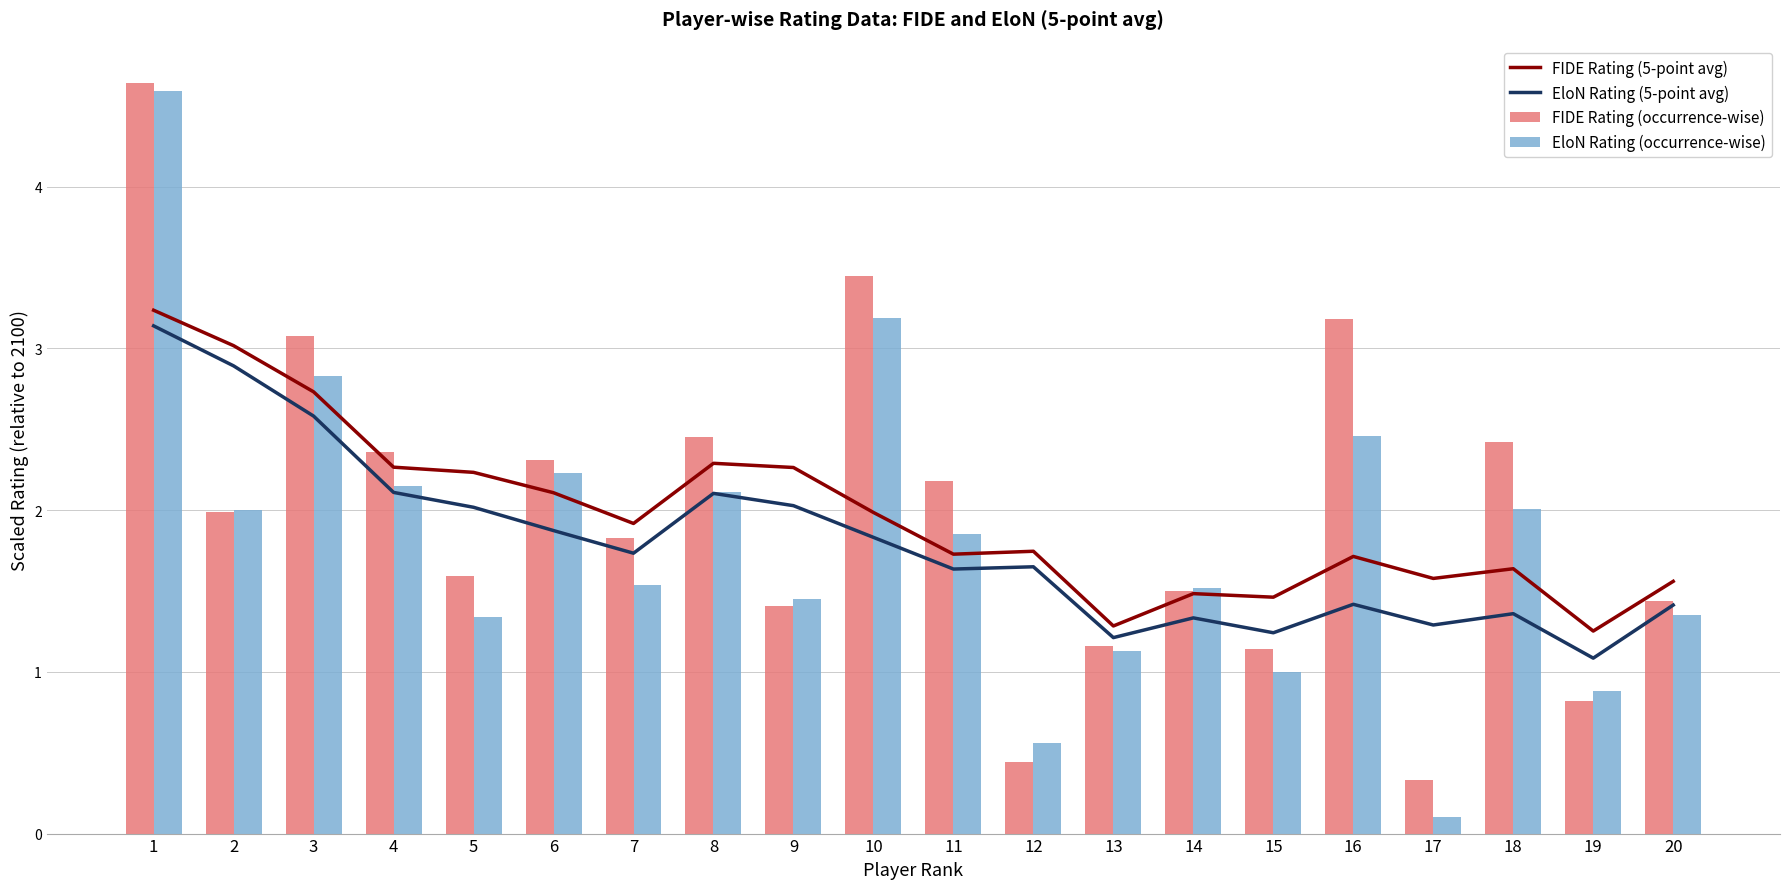

At 7, list the series in order from smallest to largest.

EloN Rating (occurrence-wise), EloN Rating (5-point avg), FIDE Rating (occurrence-wise), FIDE Rating (5-point avg)